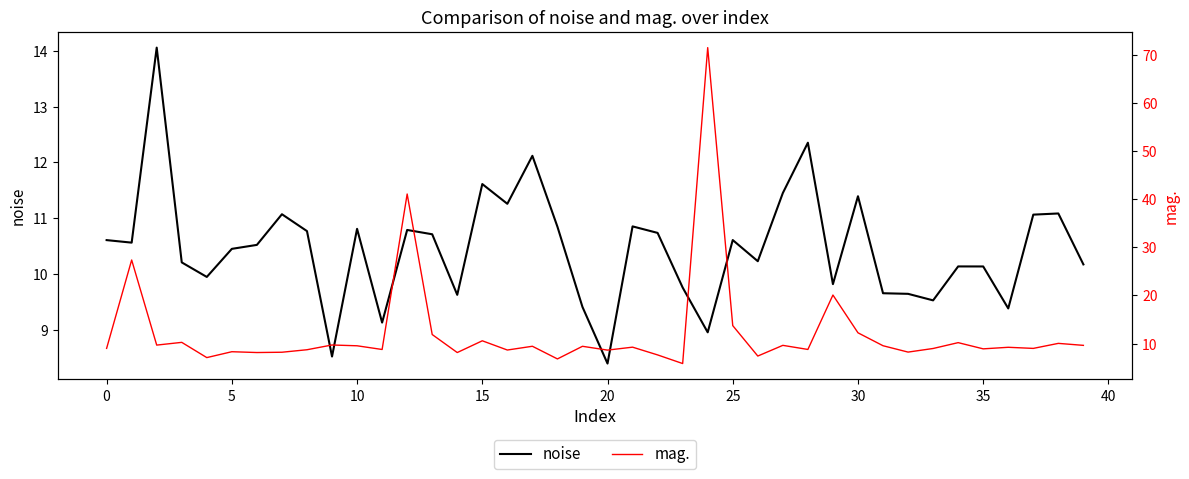

What is the highest value of the noise series?

14.1